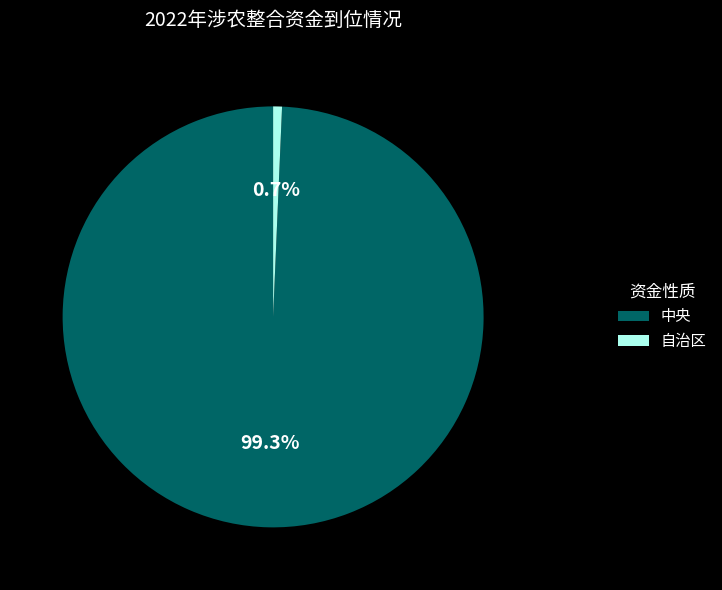

To the nearest percent, what percentage of the pie is 自治区?

1%